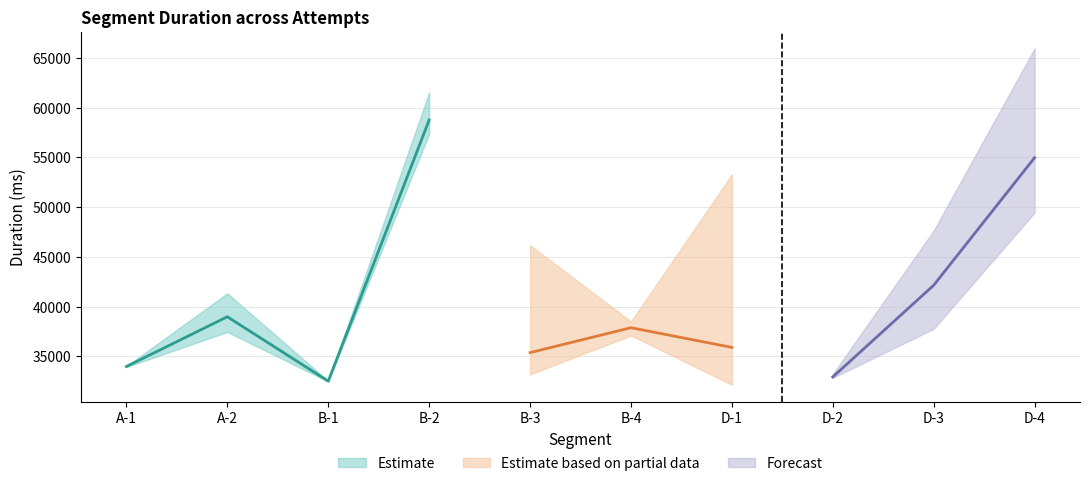

Where is Attempt #10's Duration (ms) nearest to the value 28671?

B-1